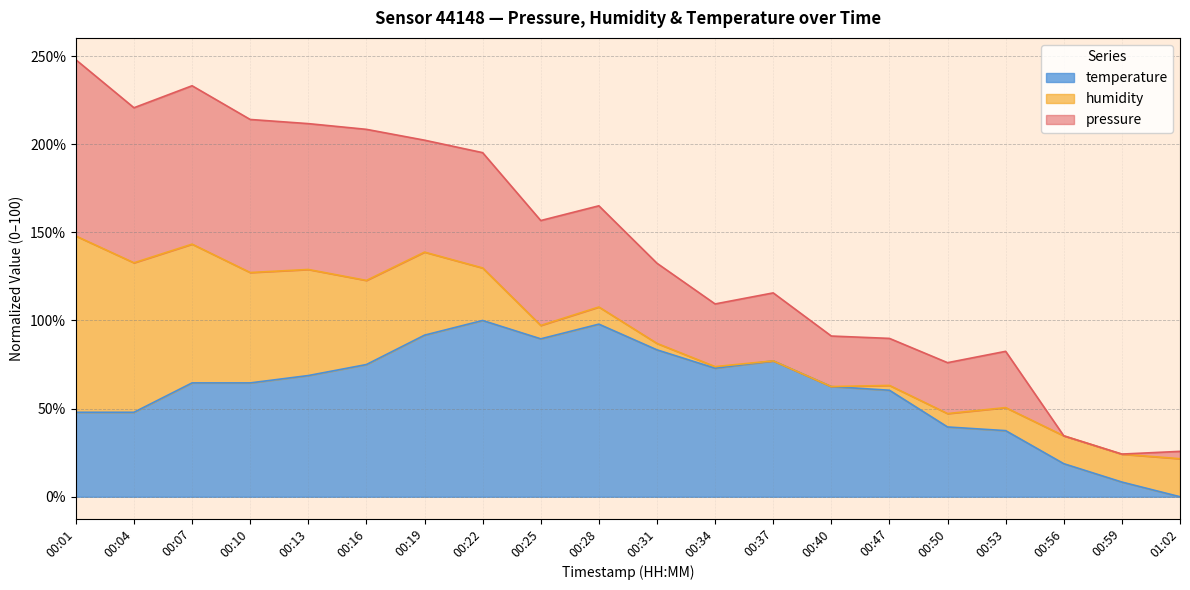

The pressure series shows 202.3 at 00:19. True or false?

True